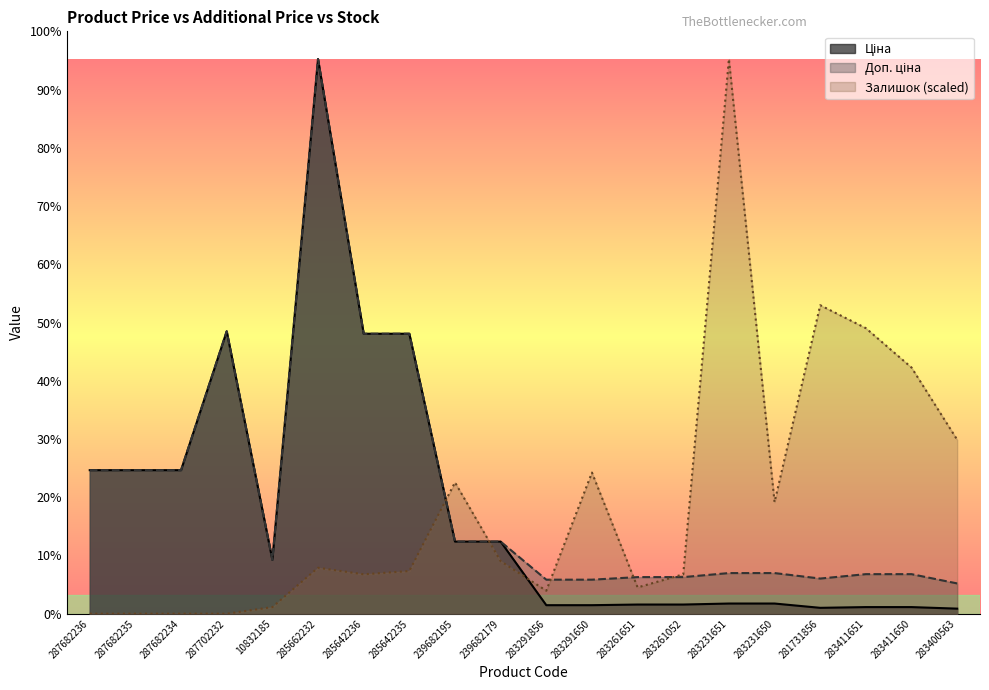

True or false: Залишок has more than 2 interior local peaks.

True